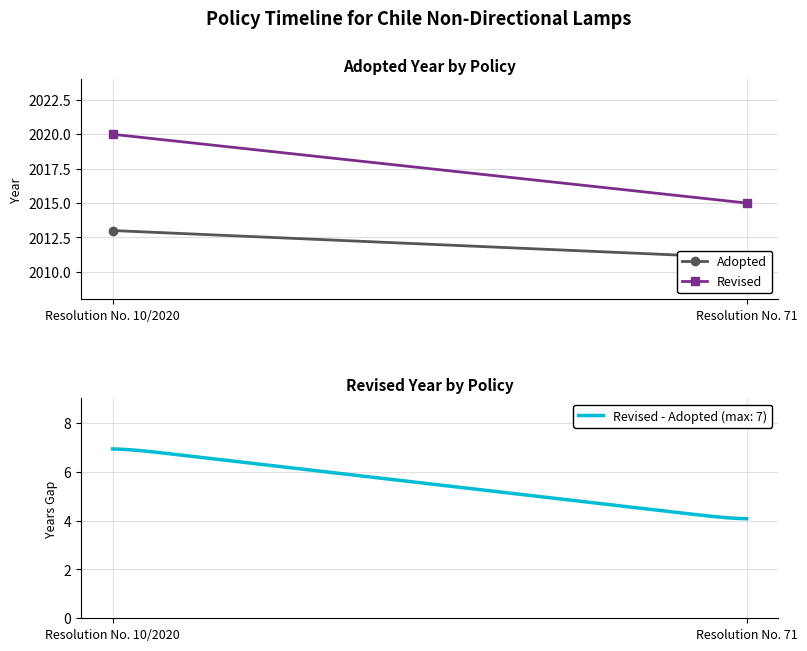

What is the maximum value shown in the chart?

6.9